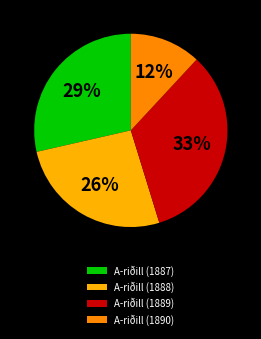

Combined, do A-riðill (1889) and A-riðill (1890) account for over 50%?

No